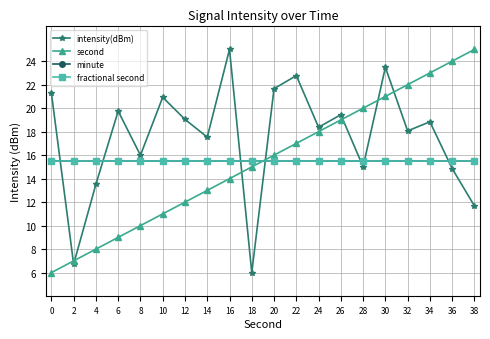

Is this an area chart (filled region under the line)?

No